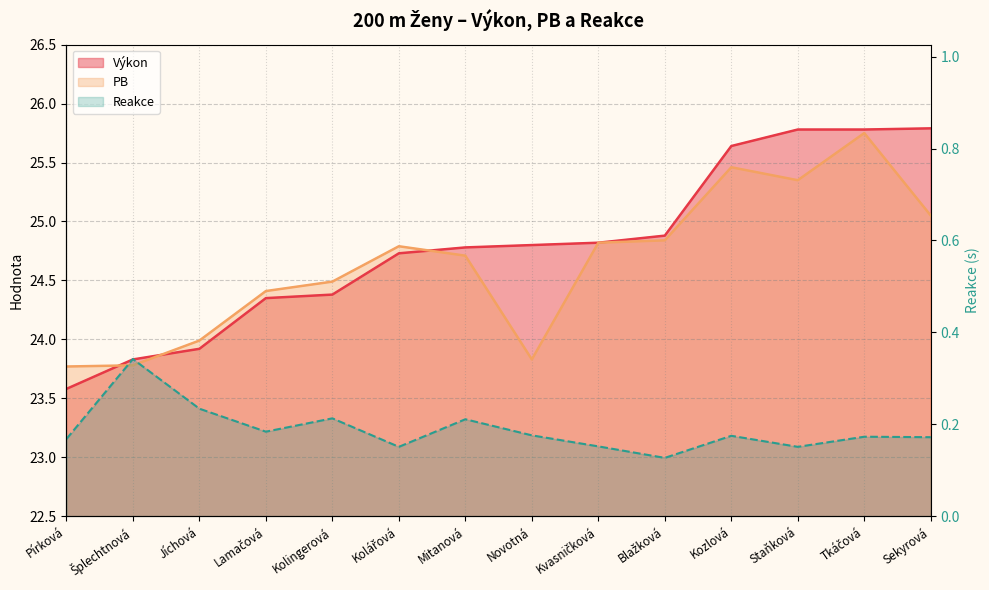

List the series in order of their peak value, highest first.

Výkon, PB, Reakce